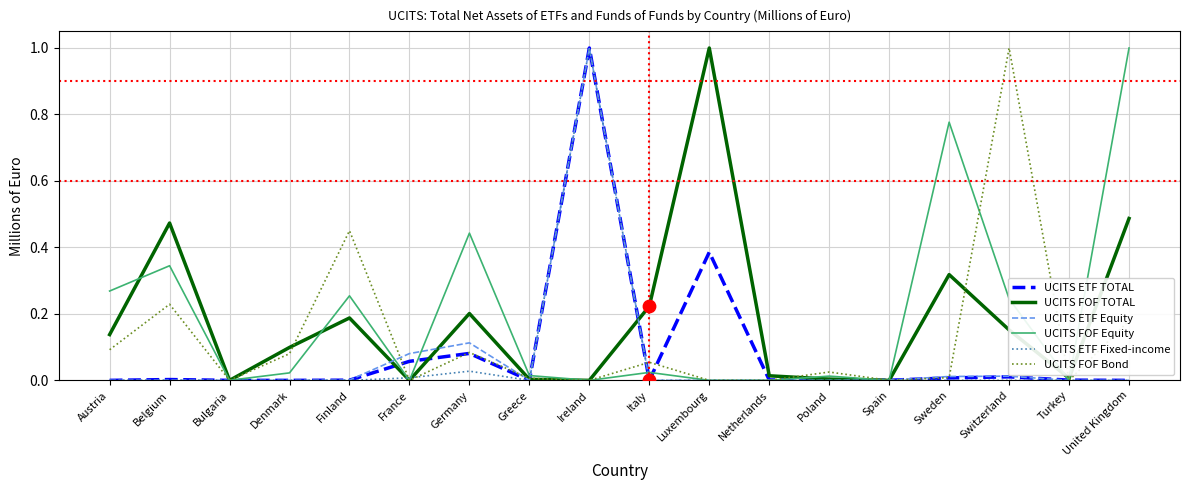

Which series changed the most between Finland and Germany?

UCITS FOF Bond